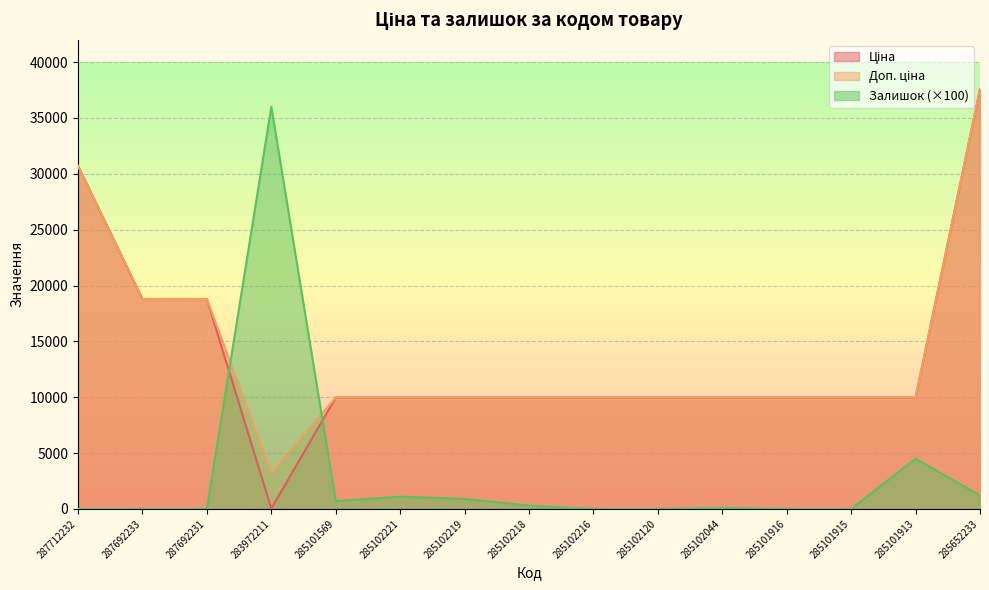

Which series ends up on top after the final intersection of Залишок and Ціна?

Ціна